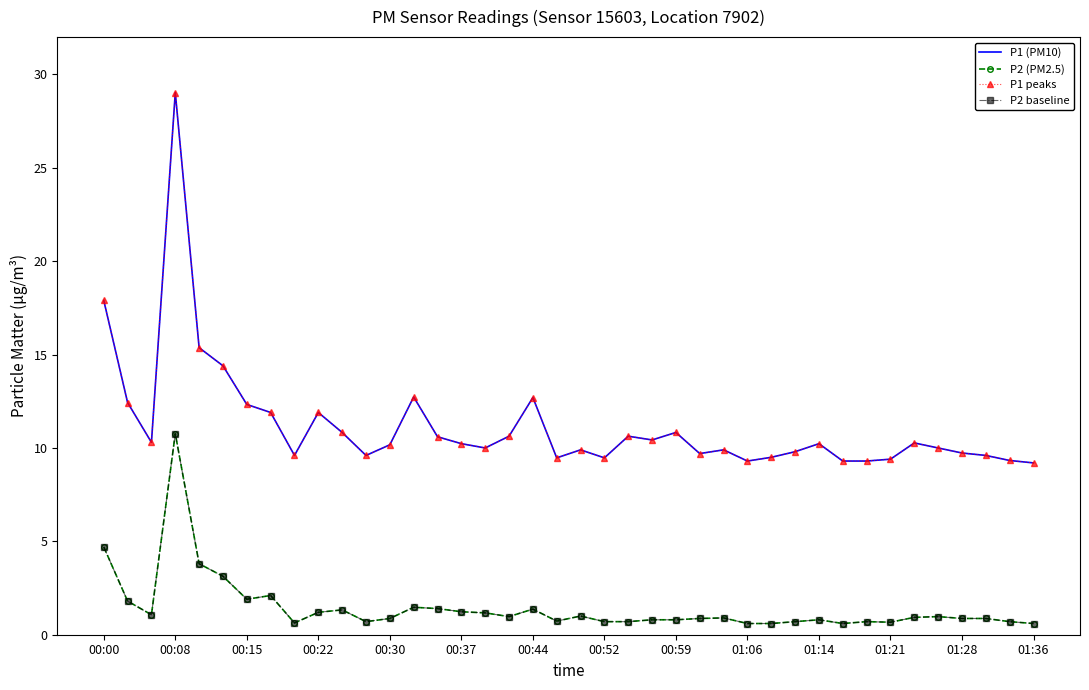

Count the number of categories in the chart.

40